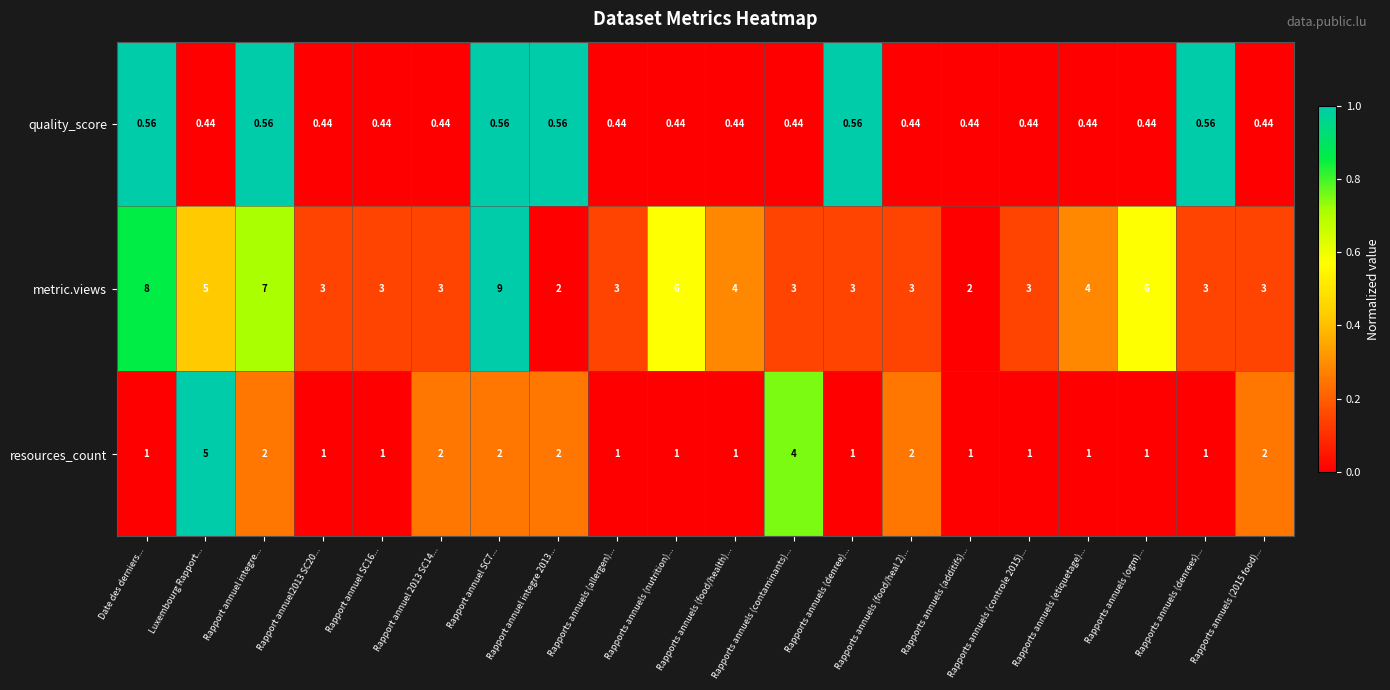

Which series has the widest spread of values?

metric.views